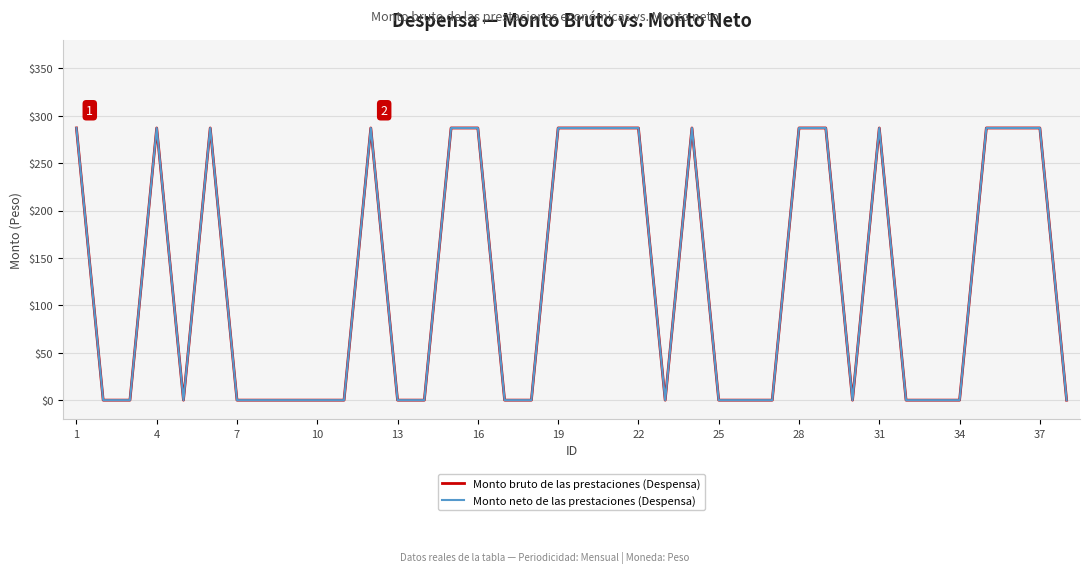

The Monto neto de las prestaciones (Despensa) series shows 147.9 at 13. True or false?

False